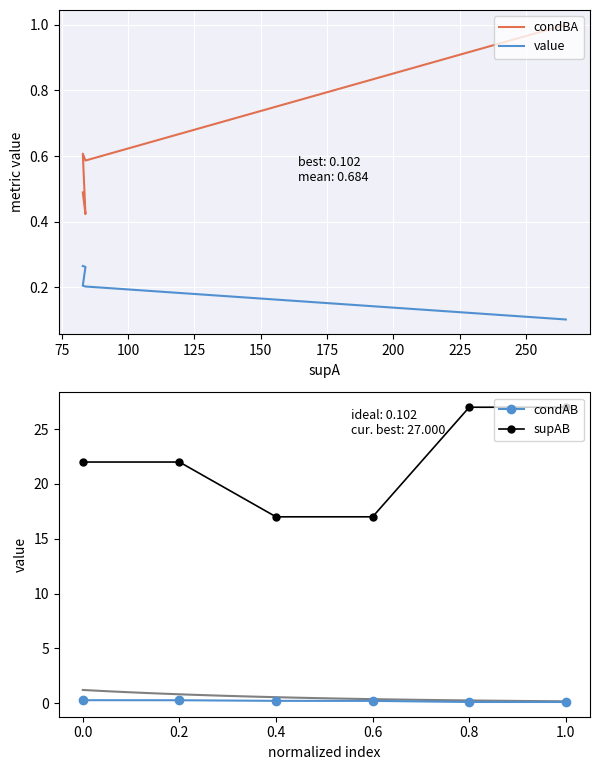

The supAB series shows 10.9 at 0.0. True or false?

False